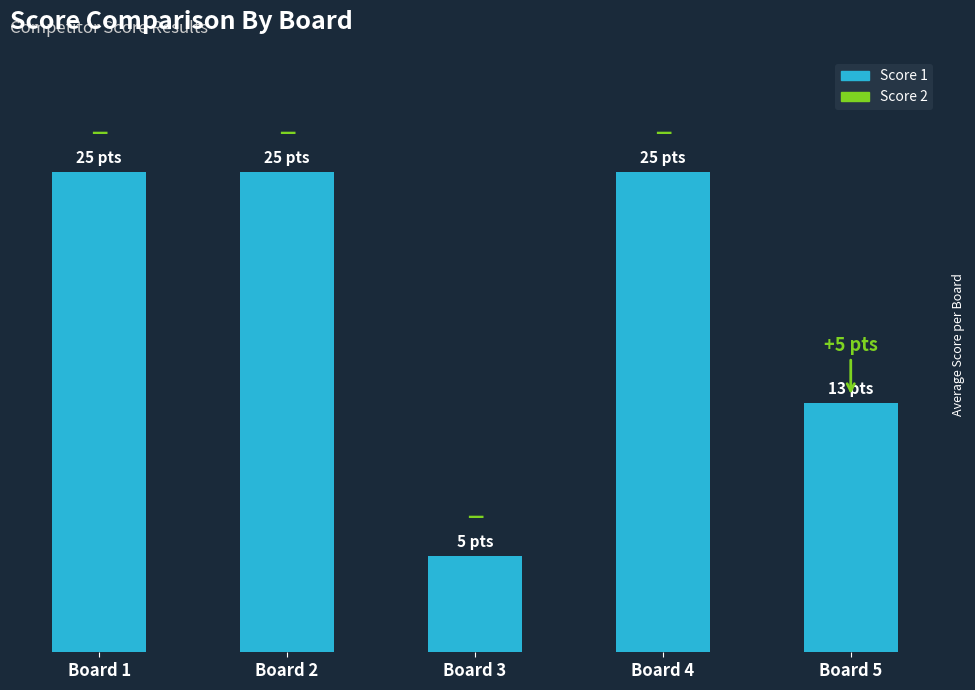

Does the chart contain any negative values?

No